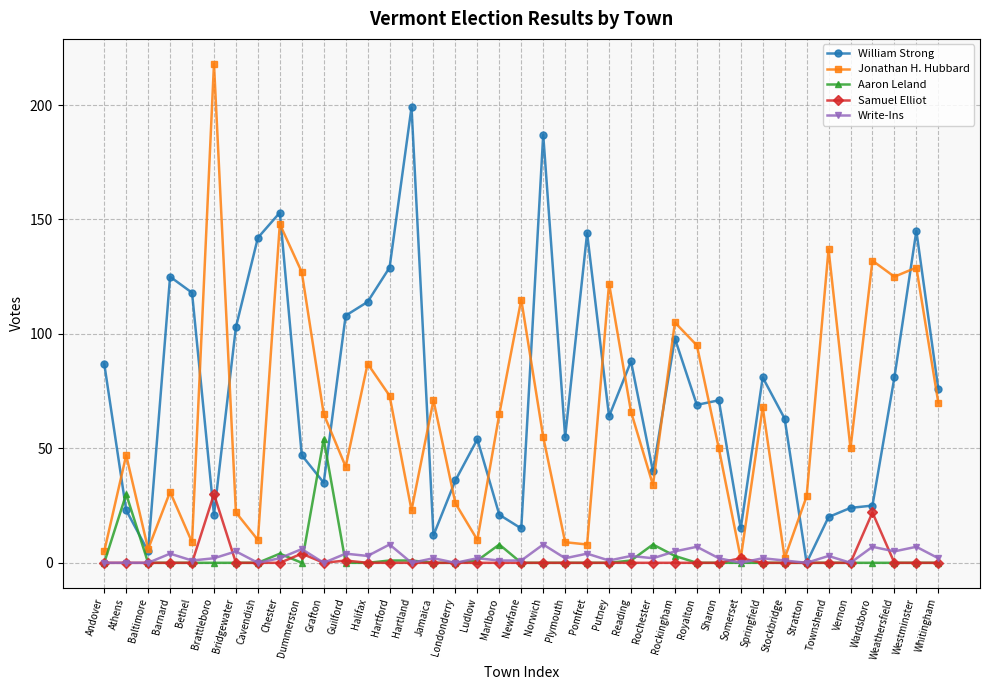

Which series changed the most between Sharon and Somerset?

William Strong